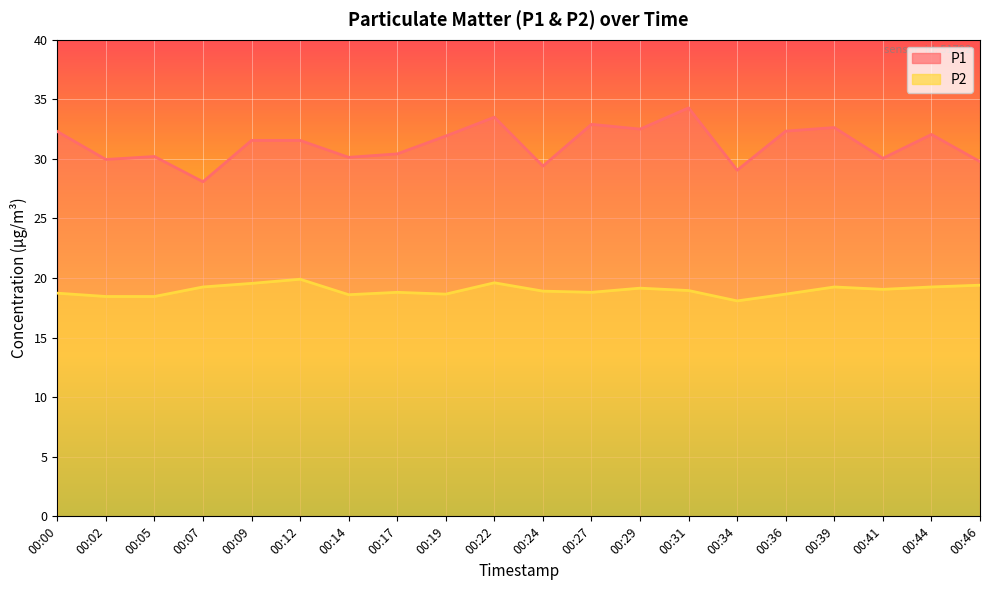

How many interior local valleys does the P2 series have?

5